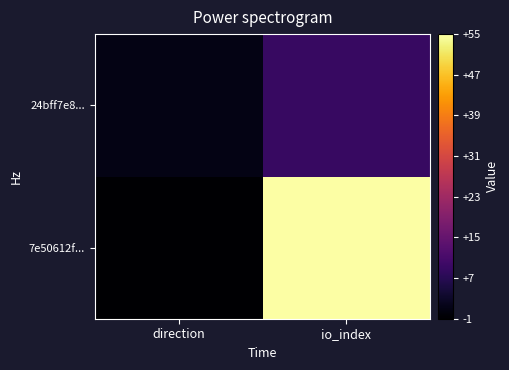

Rank the series by their average value, from lowest to highest.

24bff7e8..., 7e50612f...